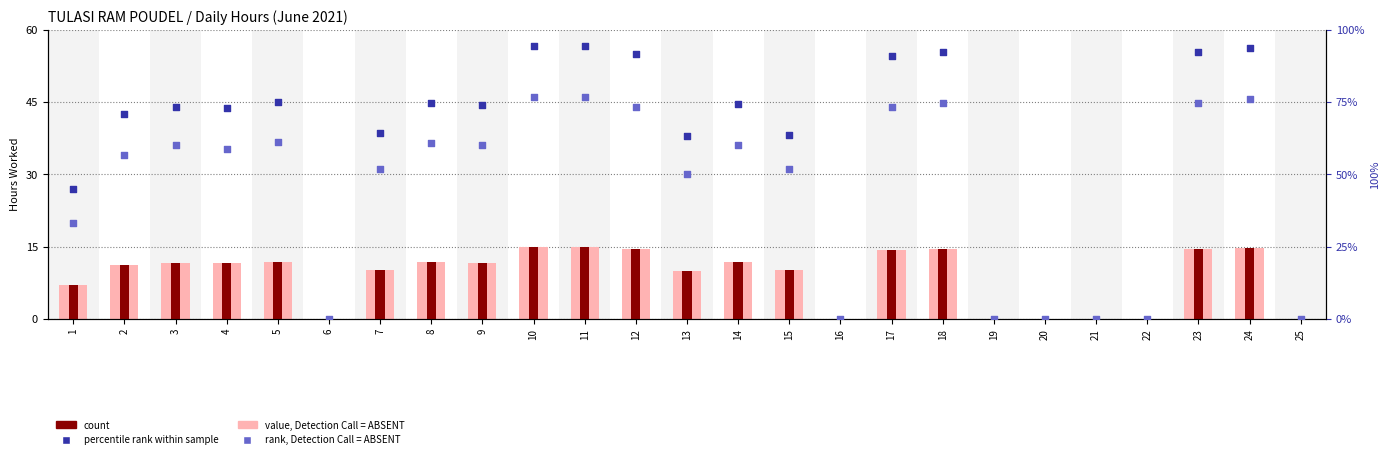

Which series has the widest spread of Y values?

rank_detection